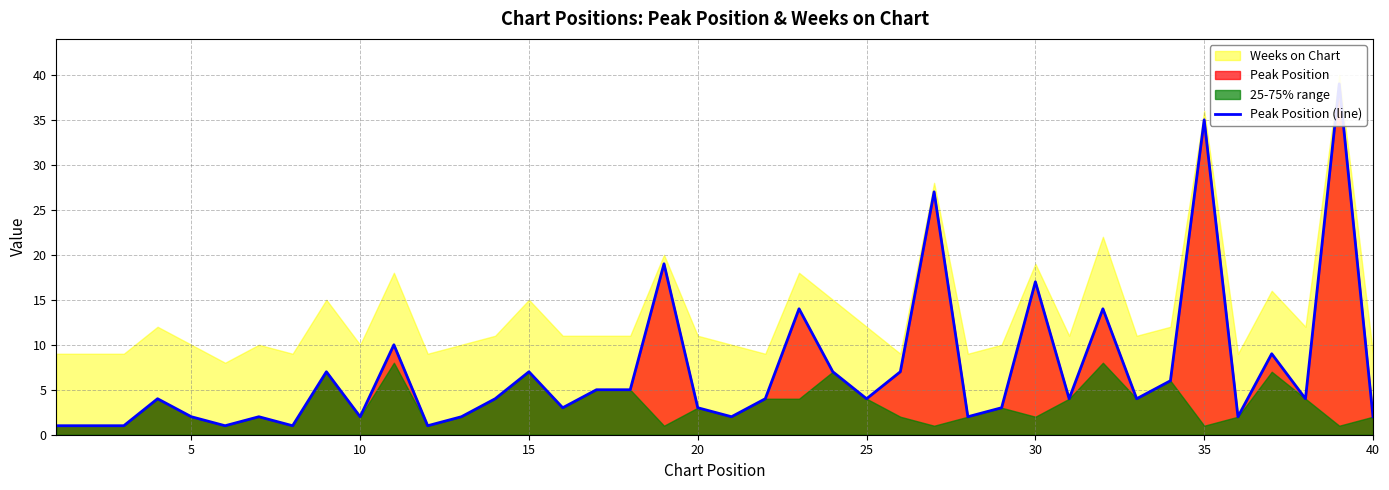

How many lines are shown in the chart?

1